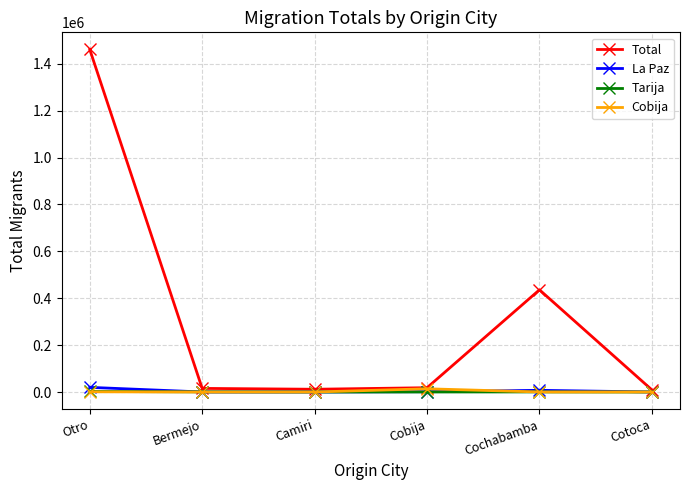

The value of Total at Otro is 1461174. True or false?

True